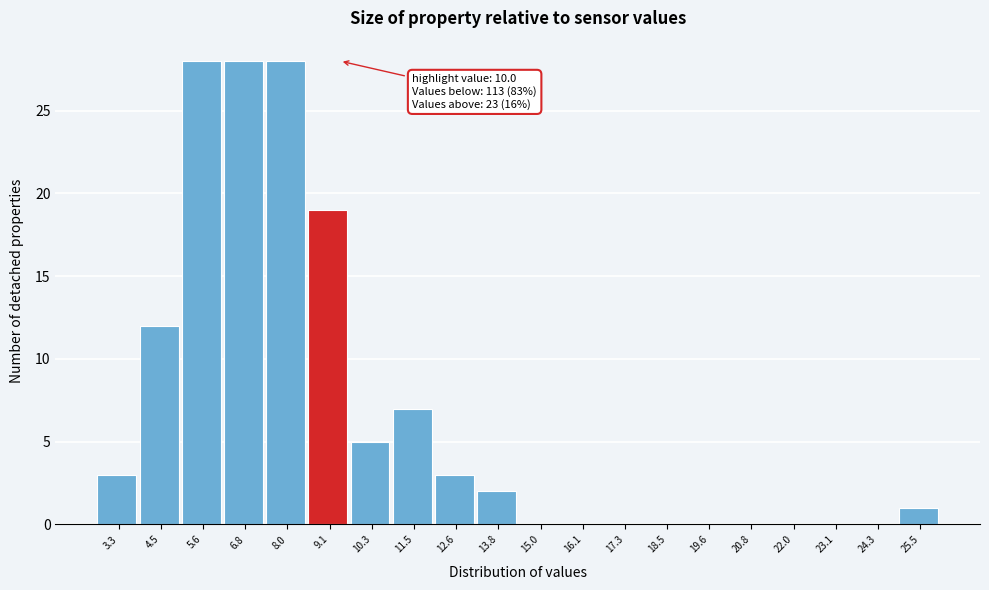

Reading left to right, list all the values displayed in this chart.

3.3=3	4.5=12	5.6=28	6.8=28	8.0=28	9.1=19	10.3=5	11.5=7	12.6=3	13.8=2	15.0=0	16.1=0	17.3=0	18.5=0	19.6=0	20.8=0	22.0=0	23.1=0	24.3=0	25.5=1